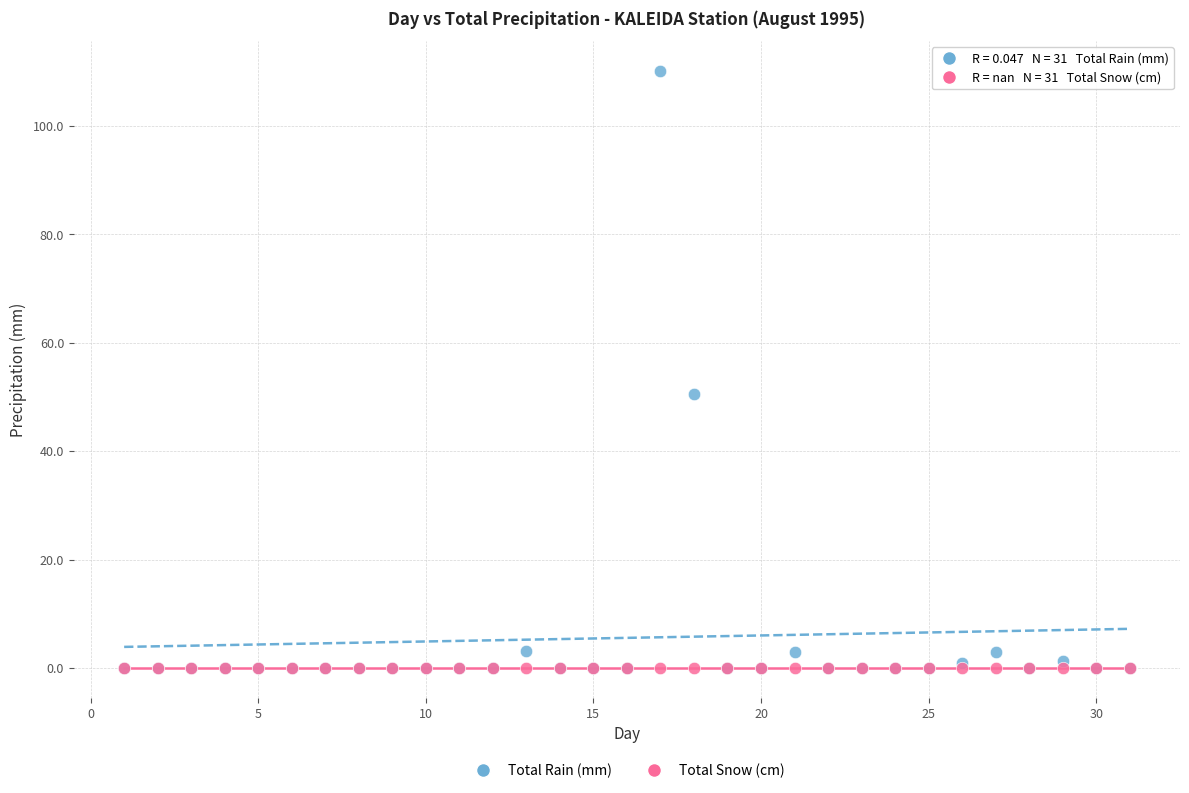

Which series contains the highest Y value?

Total Rain (mm)